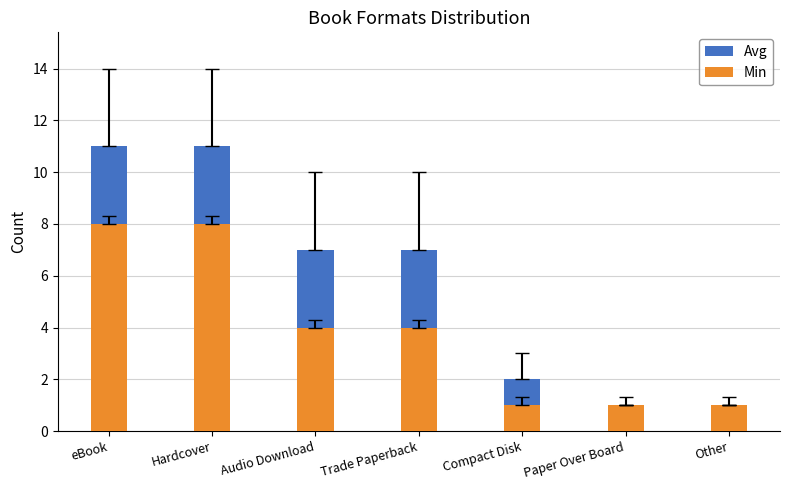

Which series has the widest spread of values?

Avg